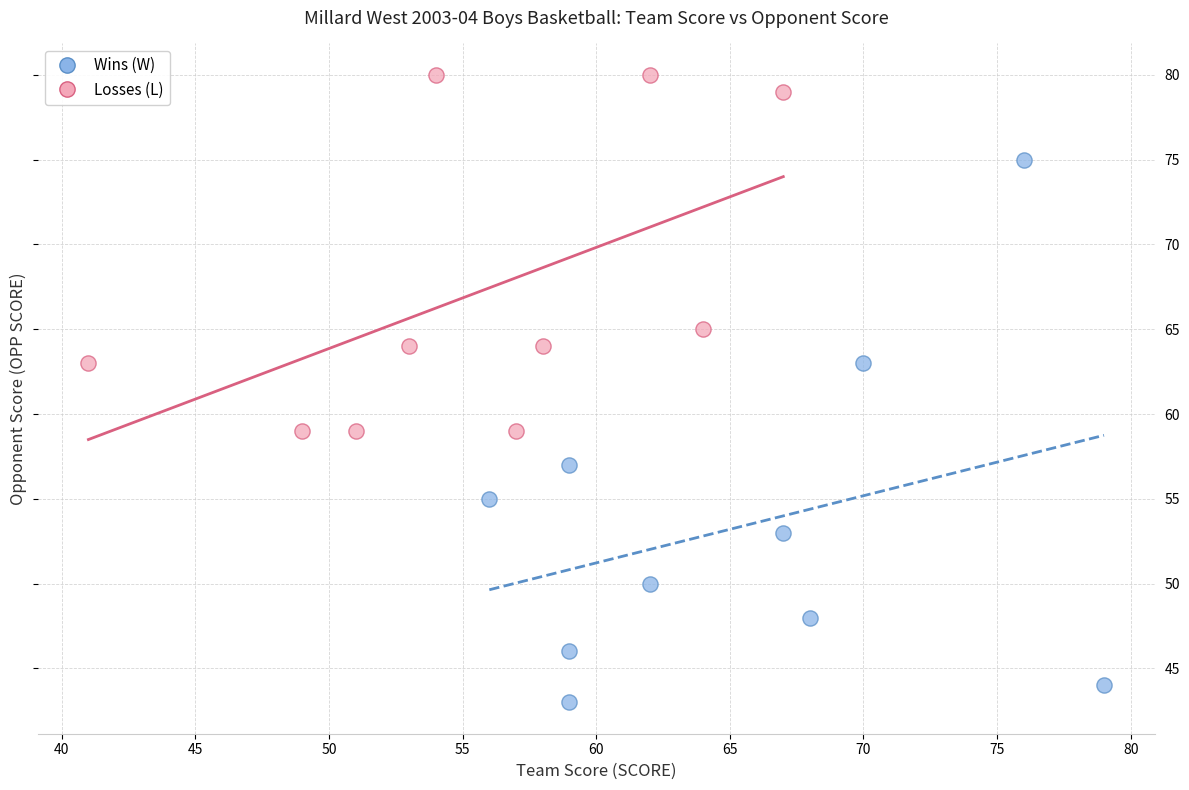

Which series contains the highest Y value?

Losses (L)